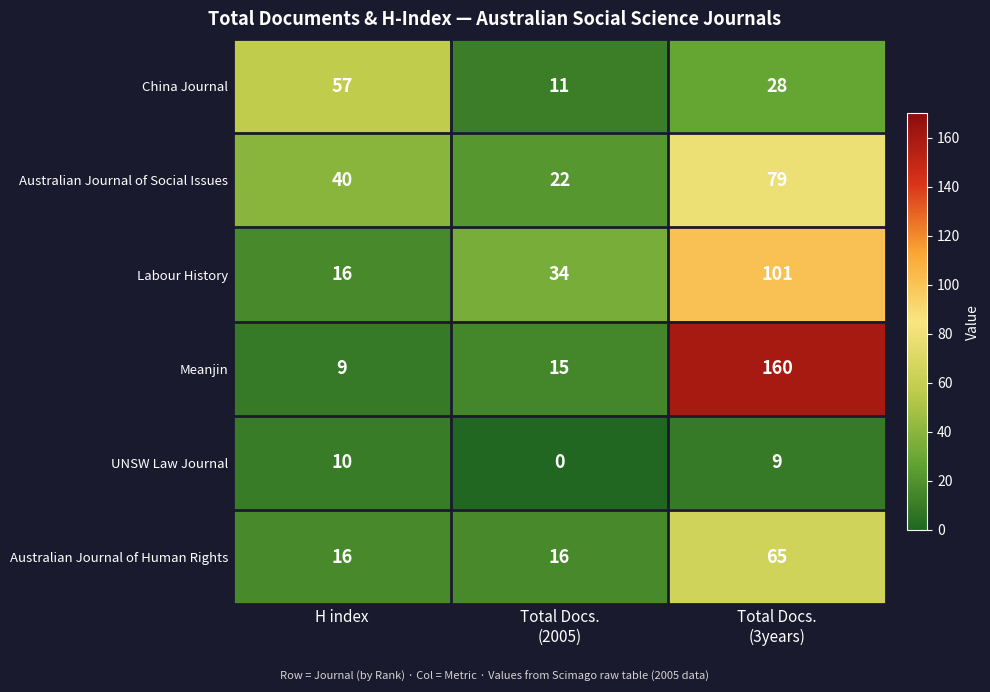

Reading left to right, list all the values displayed in this chart.

China Journal: 57	11	28
Australian Journal of Social Issues: 40	22	79
Labour History: 16	34	101
Meanjin: 9	15	160
UNSW Law Journal: 10	0	9
Australian Journal of Human Rights: 16	16	65